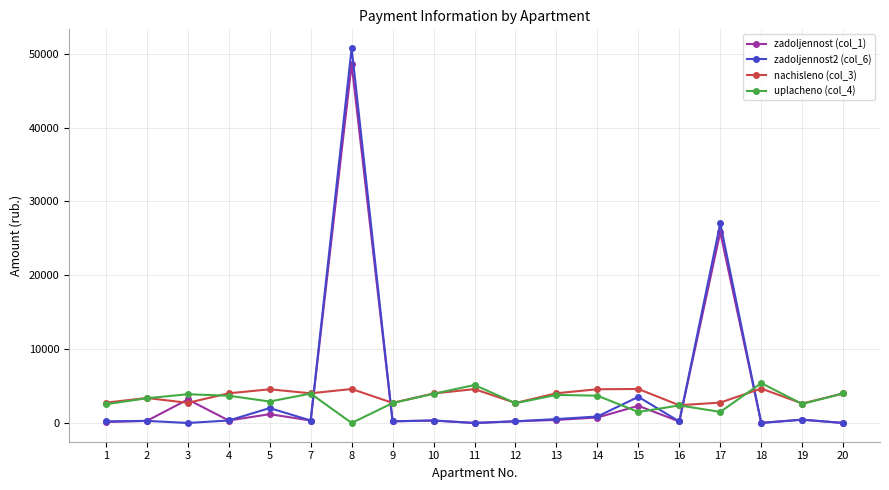

What is the maximum value shown in the chart?

50757.7